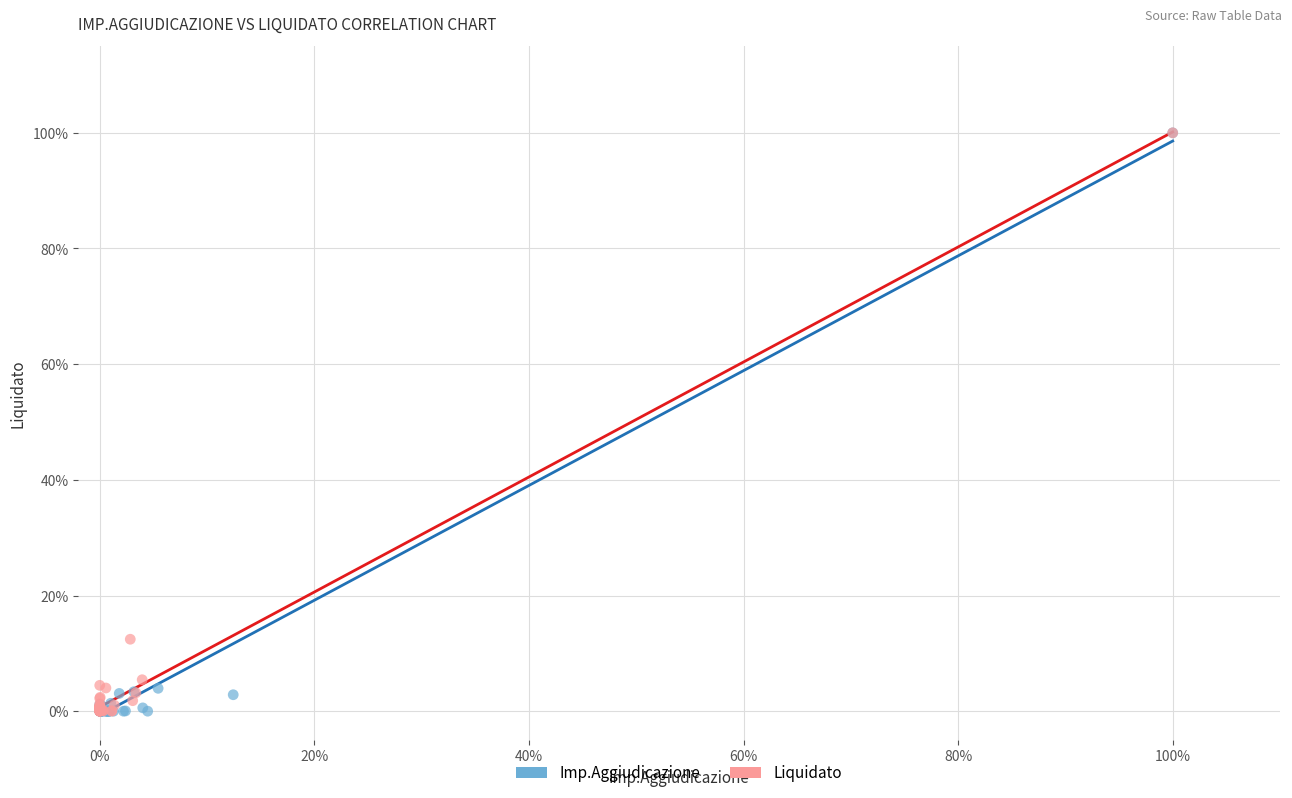

Which series has the widest spread of Y values?

Imp.Aggiudicazione